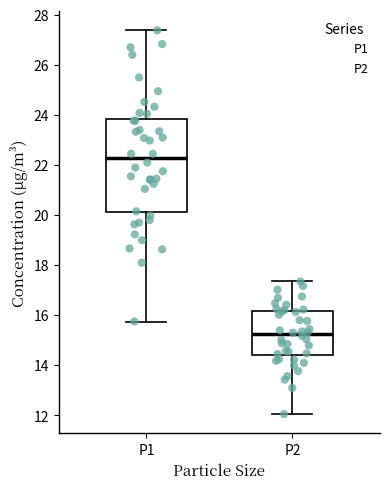

Reading left to right, read every box against the y-axis: the position of its median line, the range the box covers, and the ends of its whiskers. The values are not printed on the chart, so give them approximately, as read against the axis.

P1: median 22.2, box 20.2 to 23.8, whiskers 15.8 to 27.4
P2: median 15.2, box 14.4 to 16.2, whiskers 12.0 to 17.4